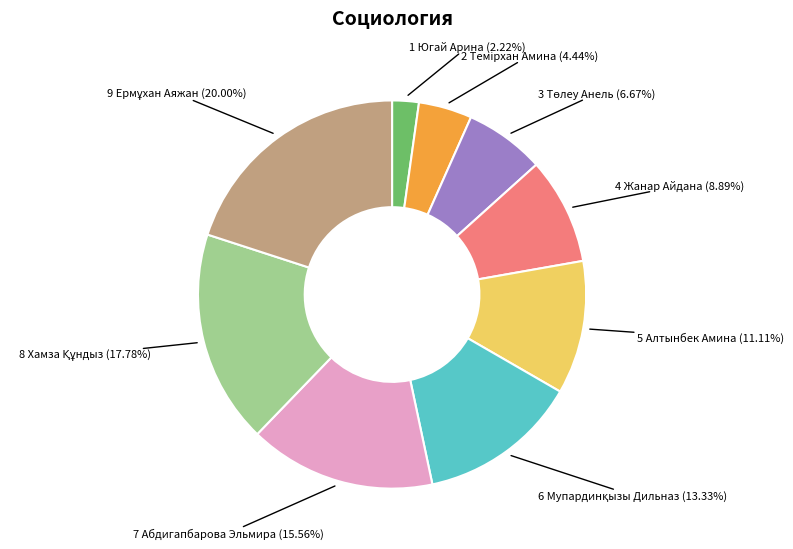

Is there a majority slice in this chart?

No